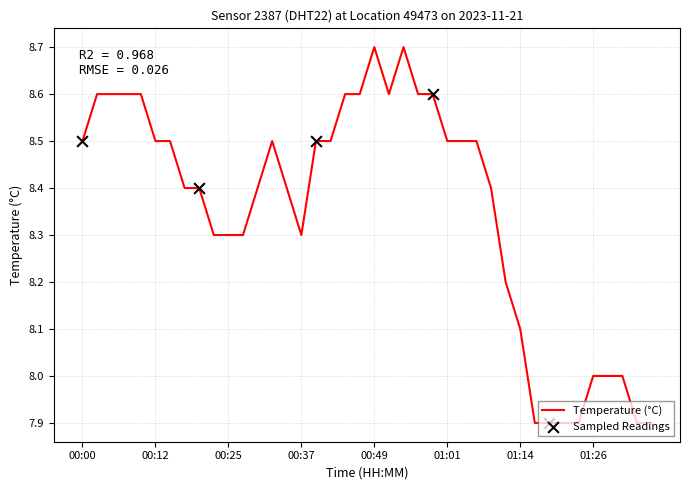

What is the smallest value displayed?

7.9